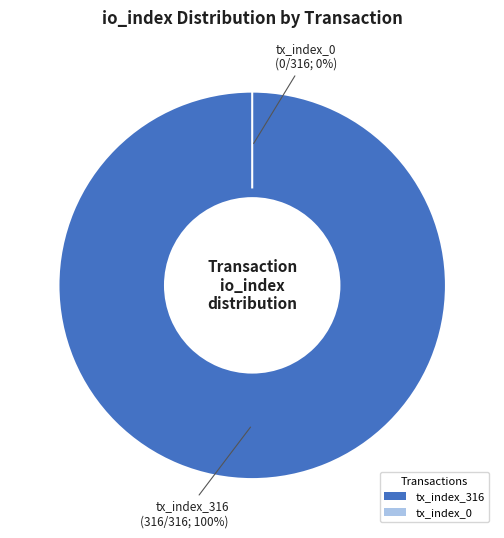

What is the total percentage of tx_index_316 and tx_index_0?

100.0%